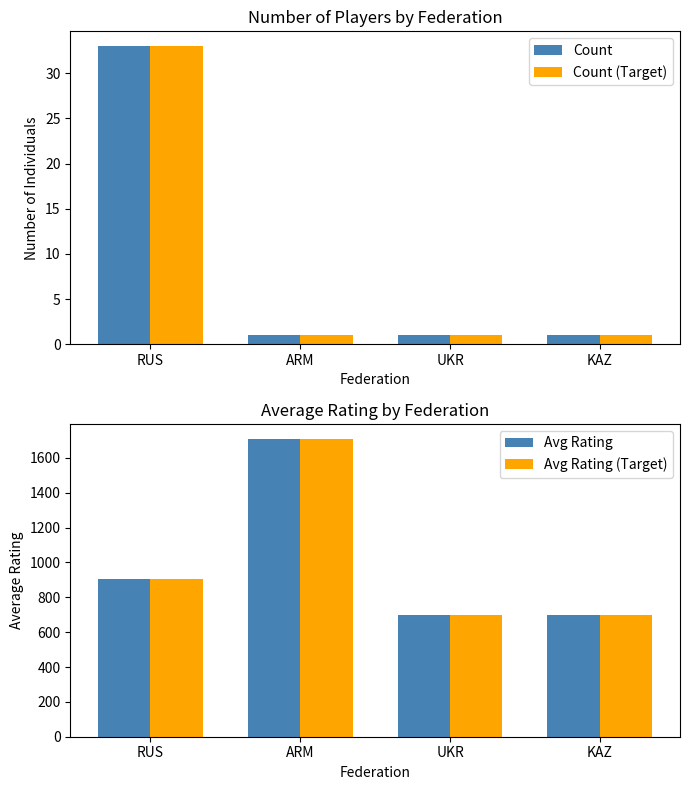

Reading right to left, transcribe all the data shown in this chart.

Count: 1.0	1.0	1.0	33.0
Count (Target): 1.0	1.0	1.0	33.0
Avg Rating: 700.0	700.0	1710.0	906.5
Avg Rating (Target): 700.0	700.0	1710.0	906.5